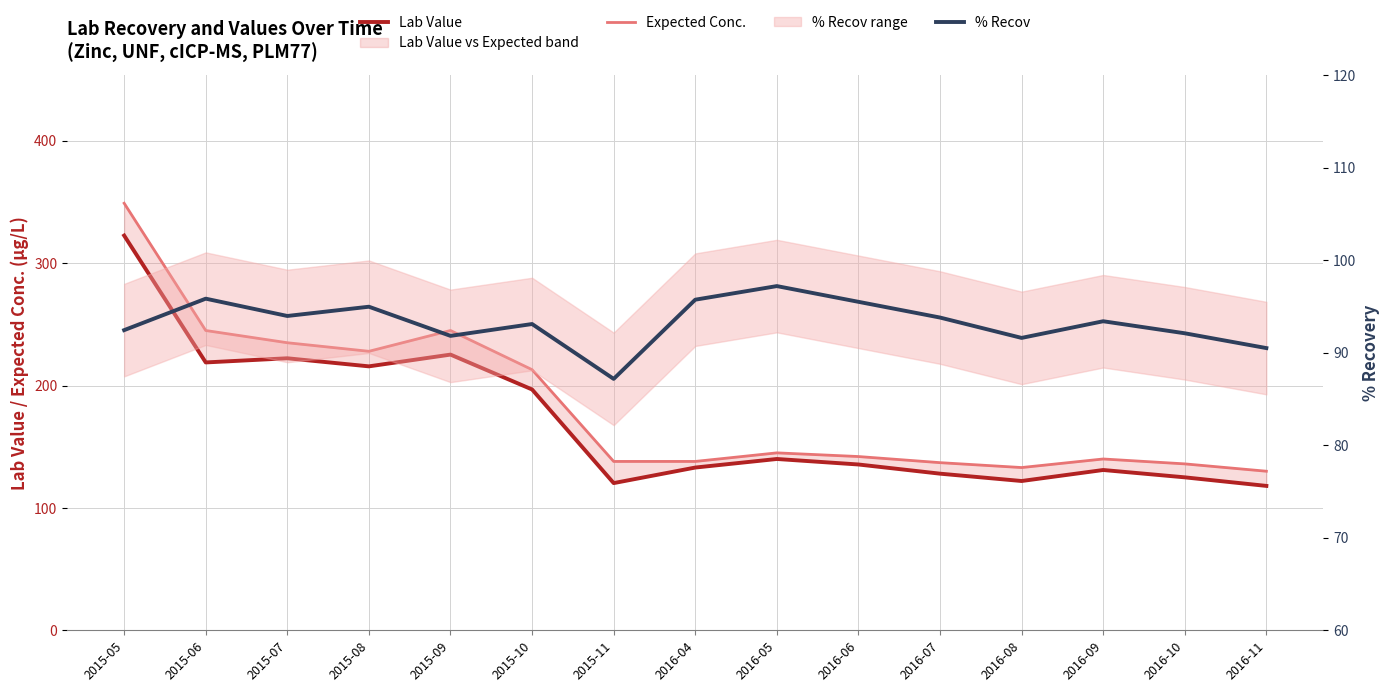

What is the minimum value for Expected Conc.?

130.0